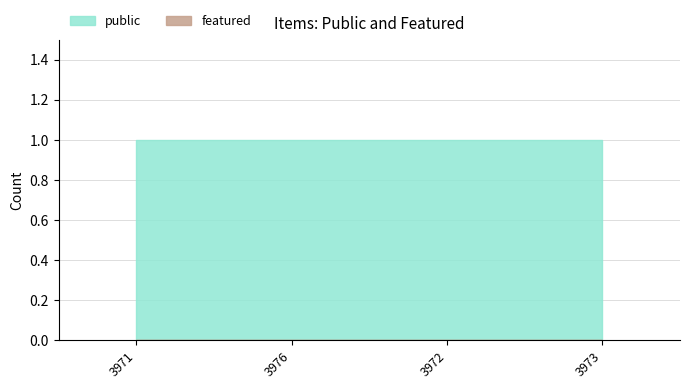

What is the greatest value displayed?

1